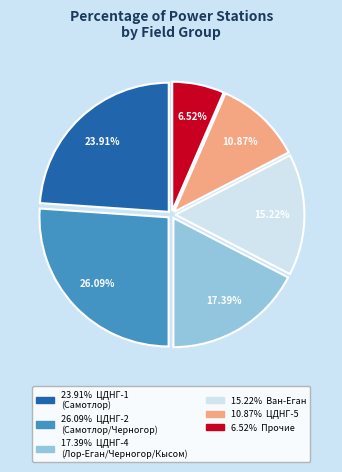

Is there any slice that represents more than half of the pie?

No